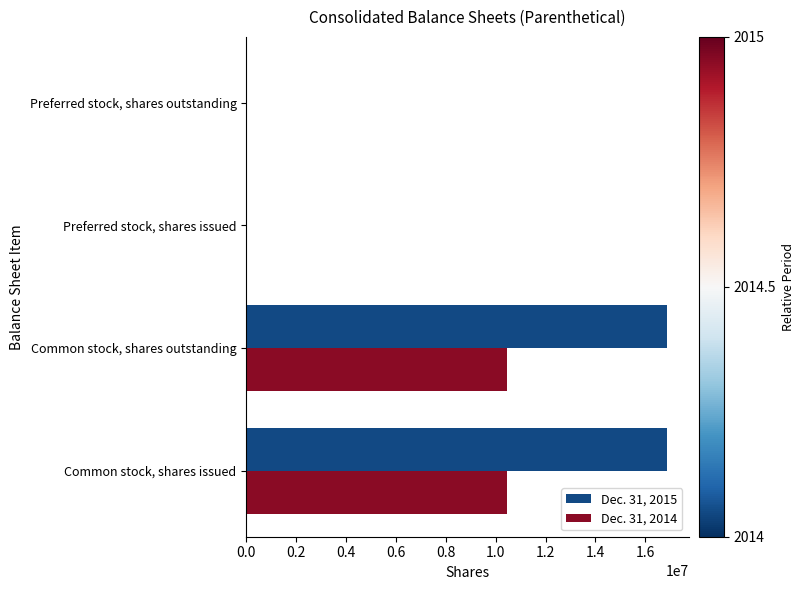

Is it true that Dec. 31, 2014 equals 5071832 at Common stock, shares issued?

False